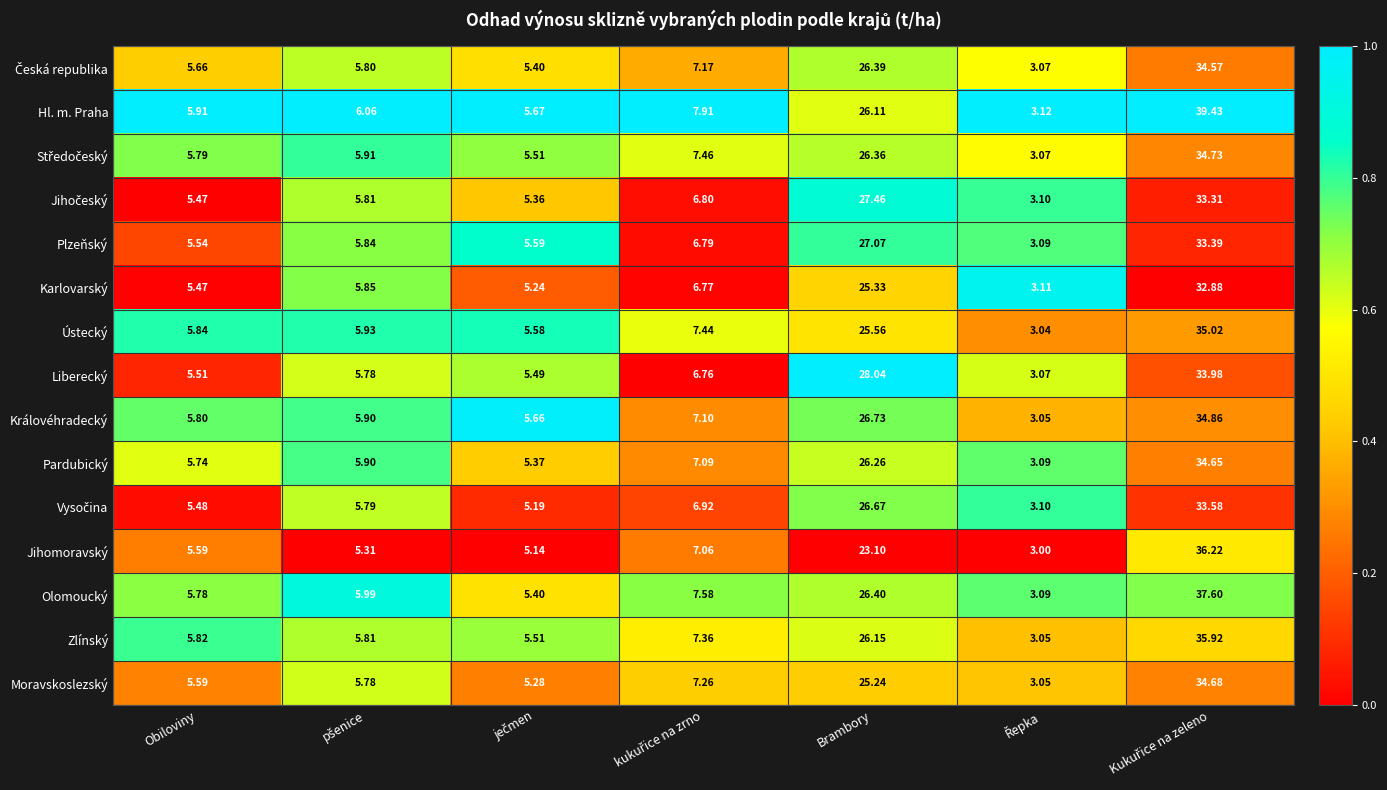

At which label is Moravskoslezský closest to 18?

Brambory